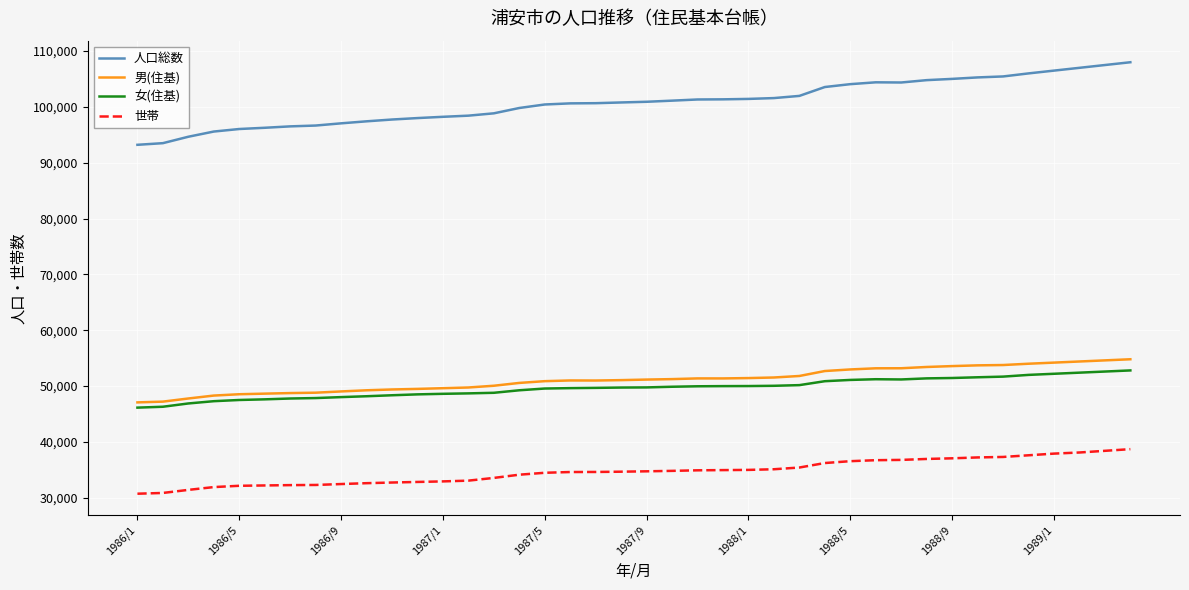

Which series has the widest spread of values?

人口総数